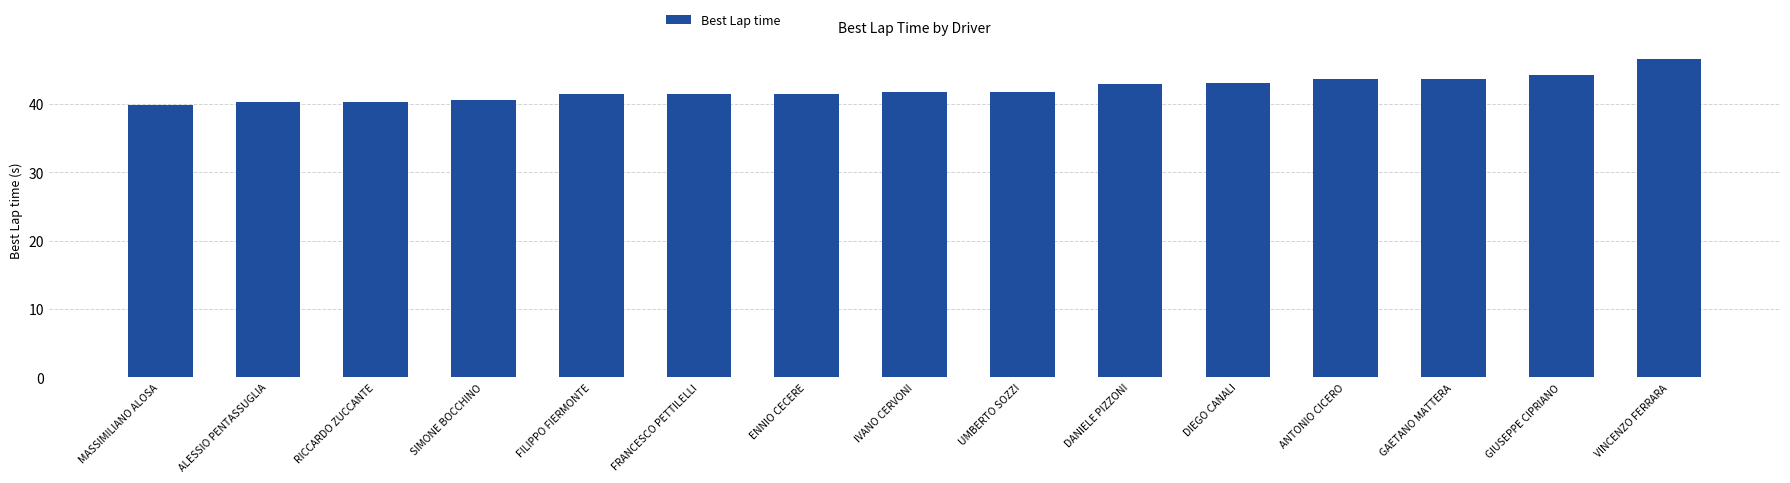

True or false: the data shows 59.5 at ANTONIO CICERO.

False